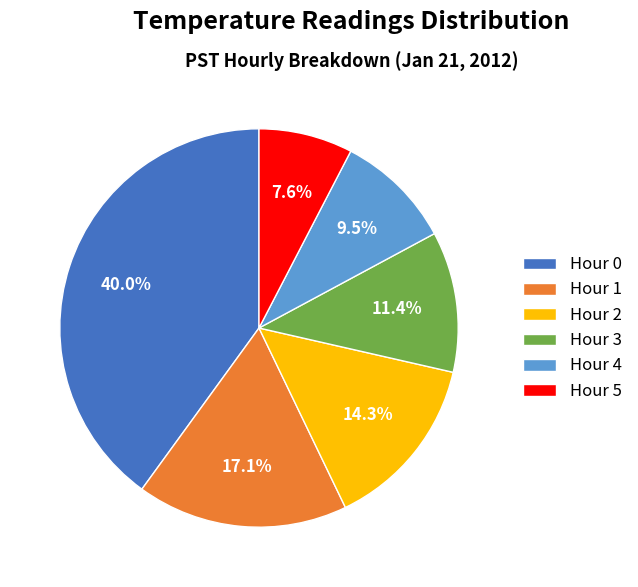

What percentage is the Hour 1 slice, to the nearest percent?

17%